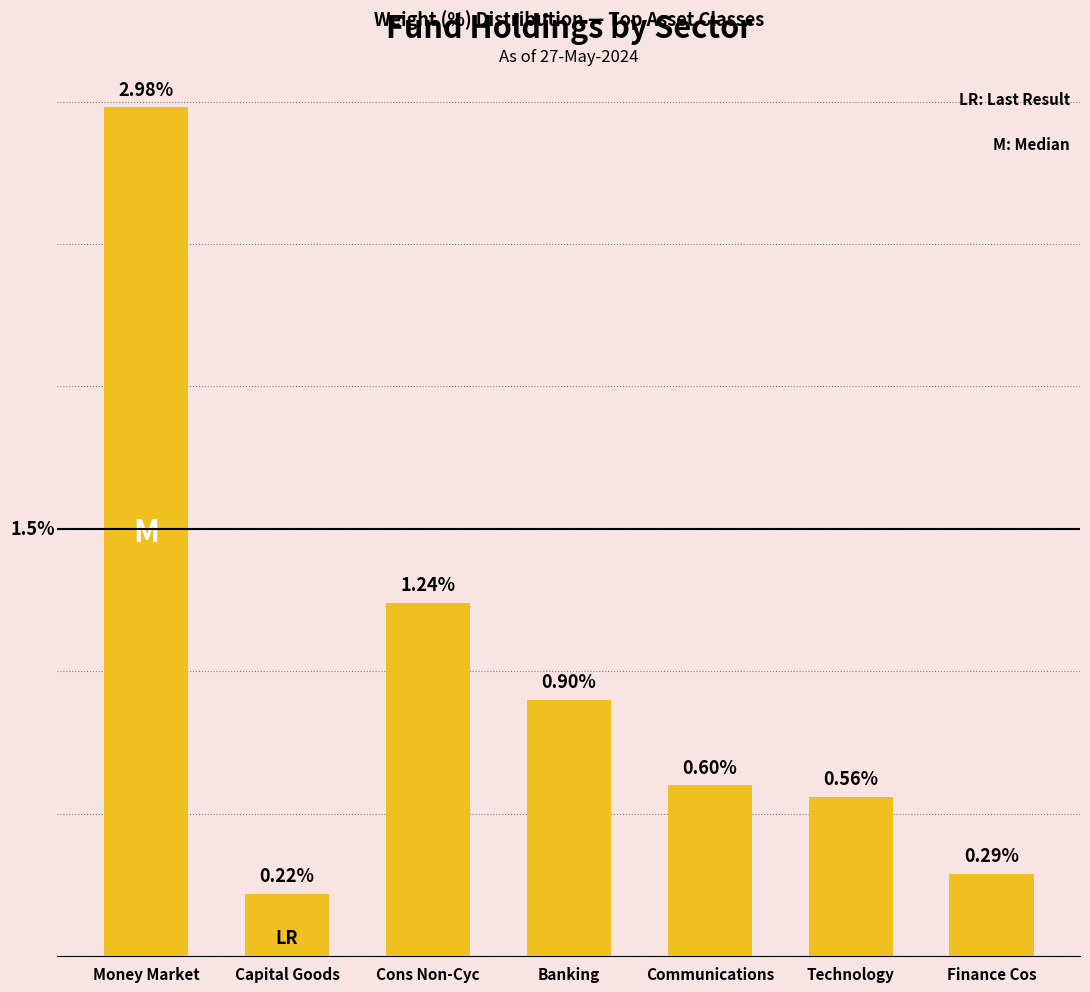

Which has a higher value, Technology or Communications?

Communications